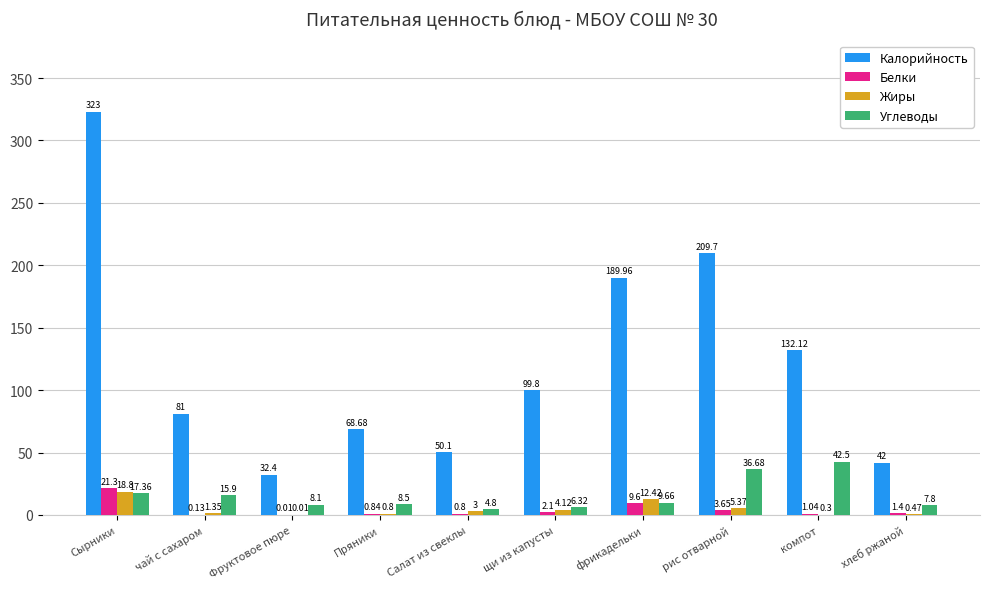

Which series has the largest total across all categories?

Калорийность